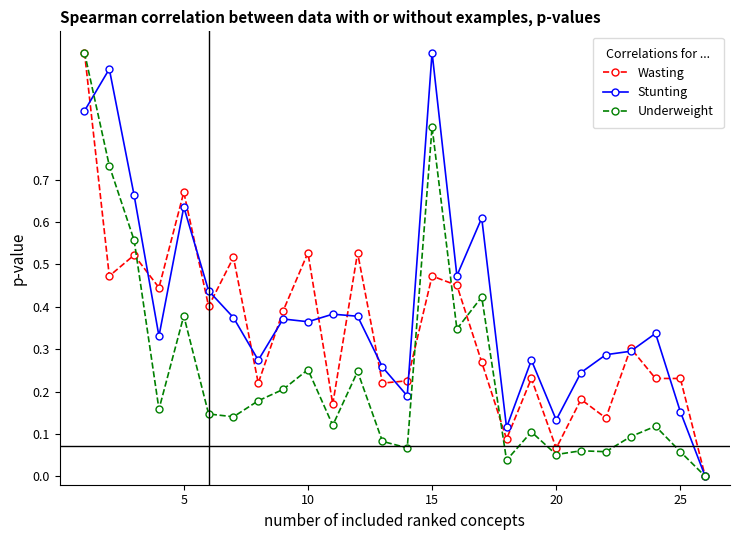

Rank the series by their average value, from lowest to highest.

Underweight, Wasting, Stunting